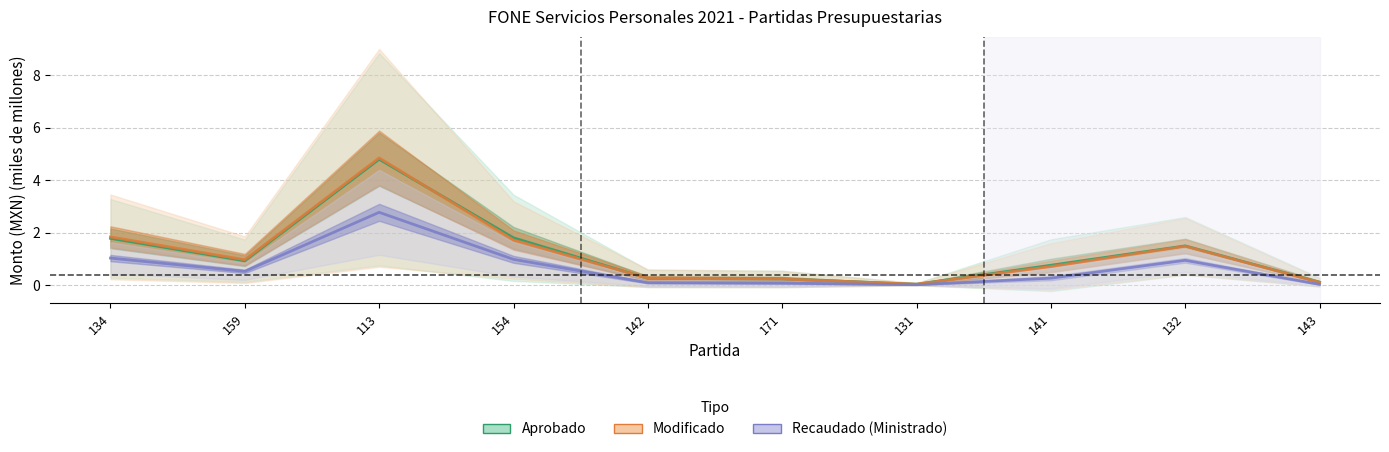

What is the label of the 7th point from the left?

131